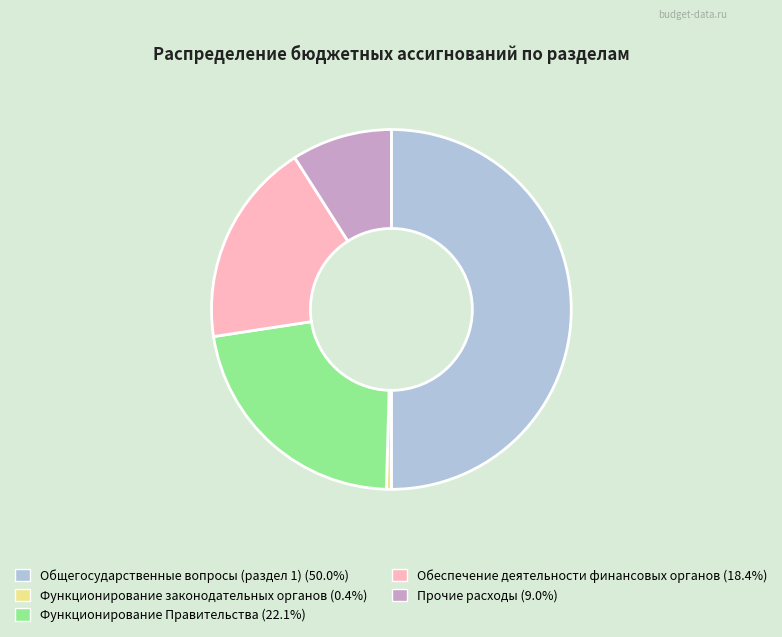

Do Общегосударственные вопросы (раздел 1) and Функционирование Правительства together represent more than half of the pie?

Yes